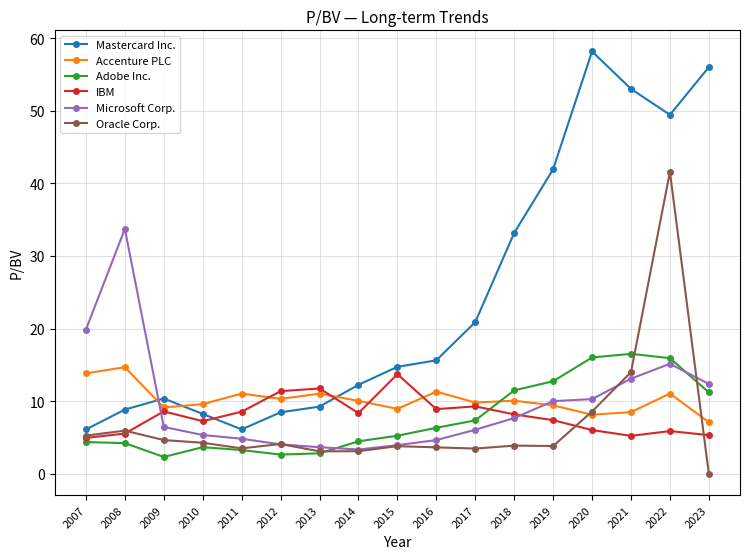

What is the lowest value of the IBM series?

5.0